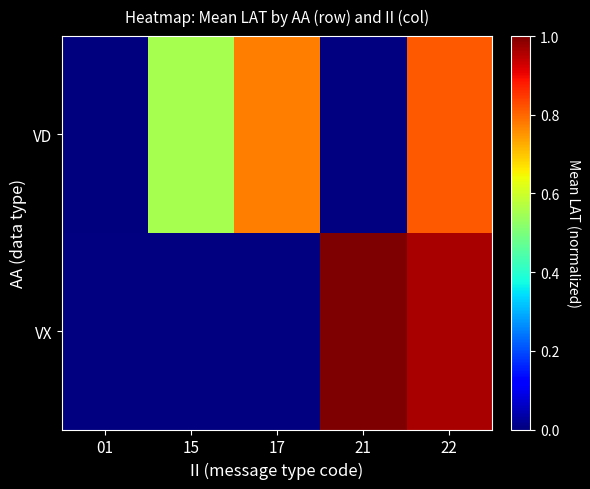

Is the value of VX at 01 greater than the value of VD at 01?

No